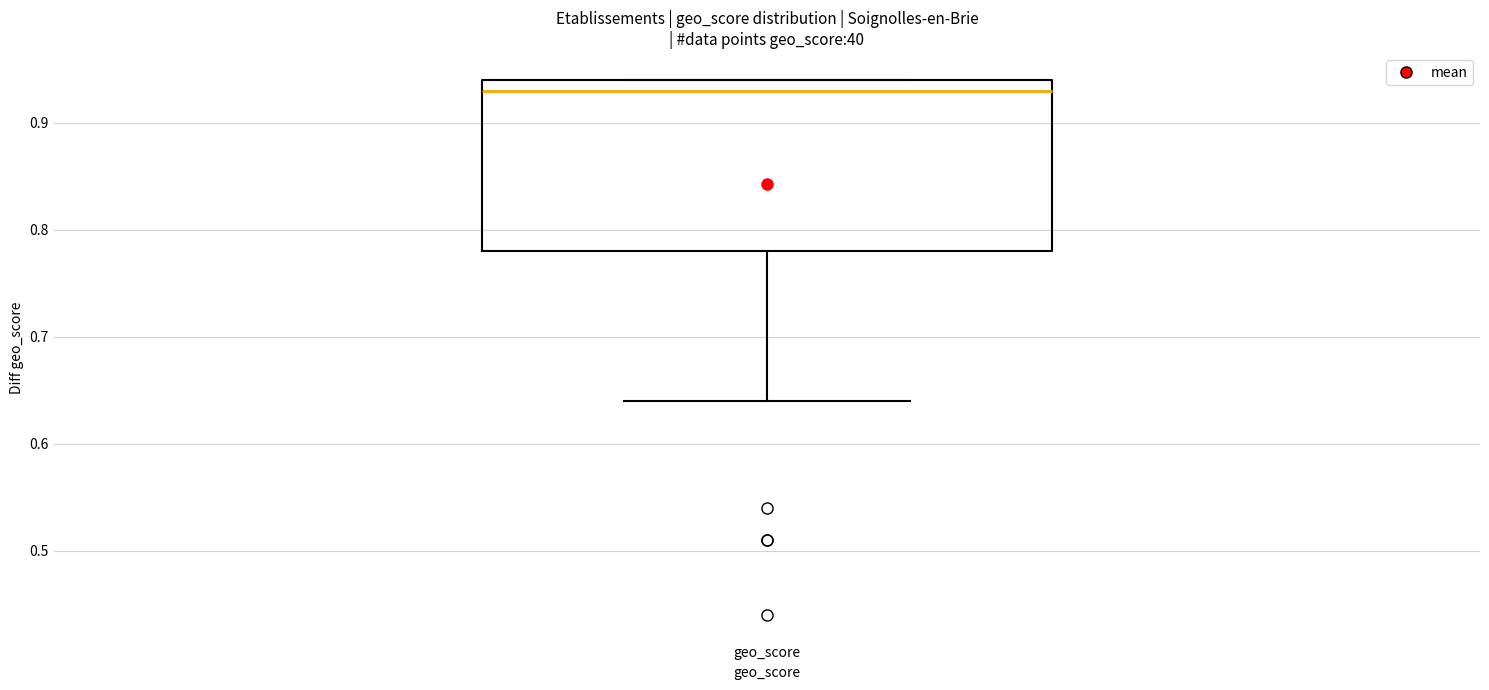

Where is the lower edge of the box for geo_score on the y-axis? The values are not printed on the chart, so give them approximately, as read against the axis.

0.78